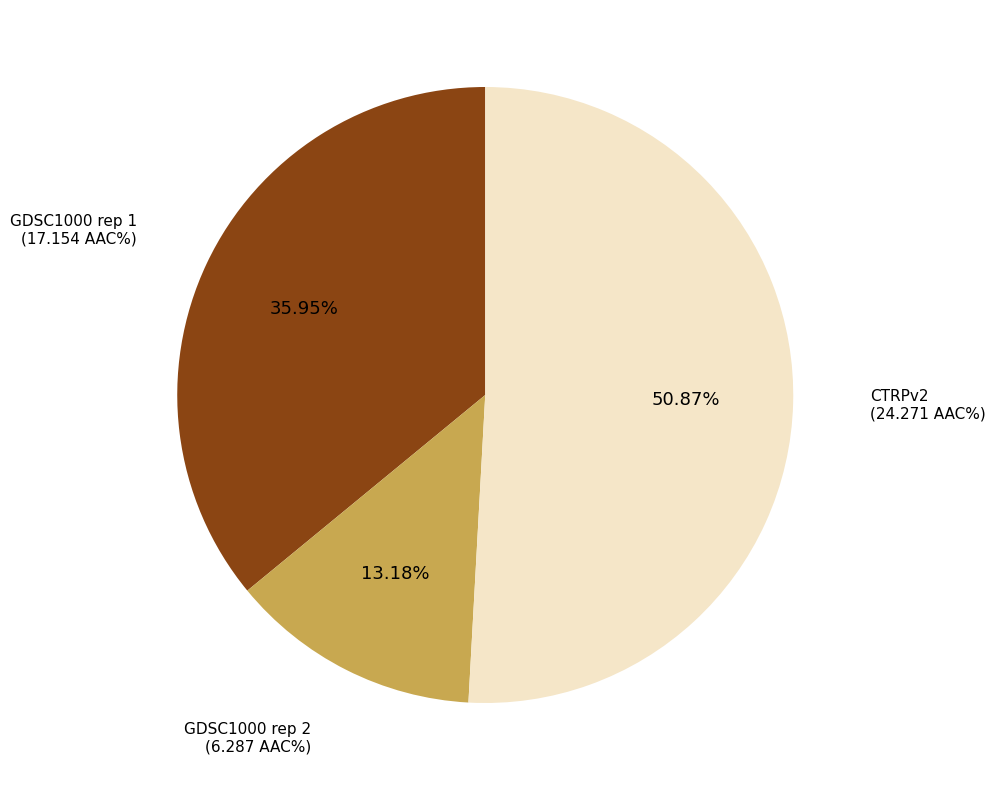

Is there a majority slice in this chart?

Yes